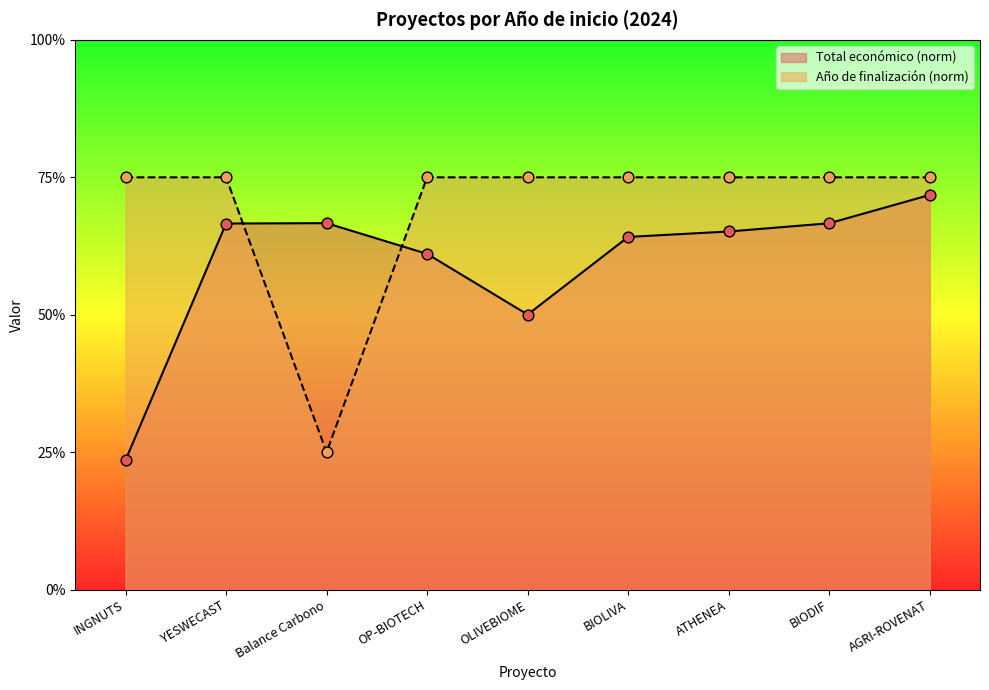

At how many categories does at least one series exceed 0?

9